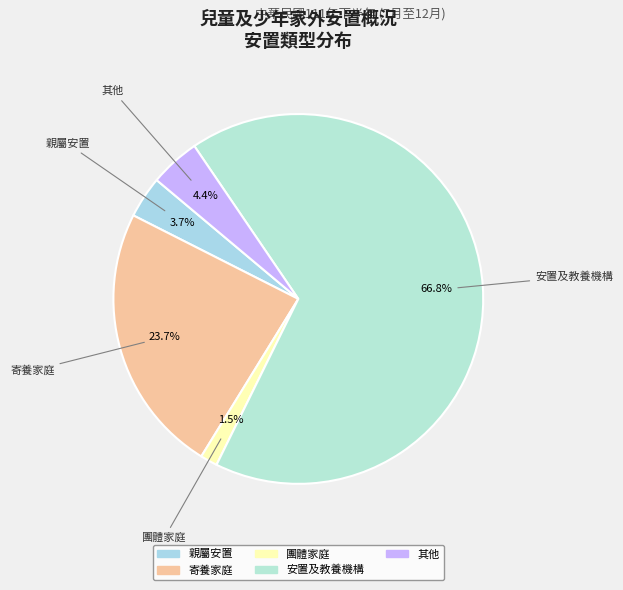

How much of the chart is everything except 團體家庭?

98.5%